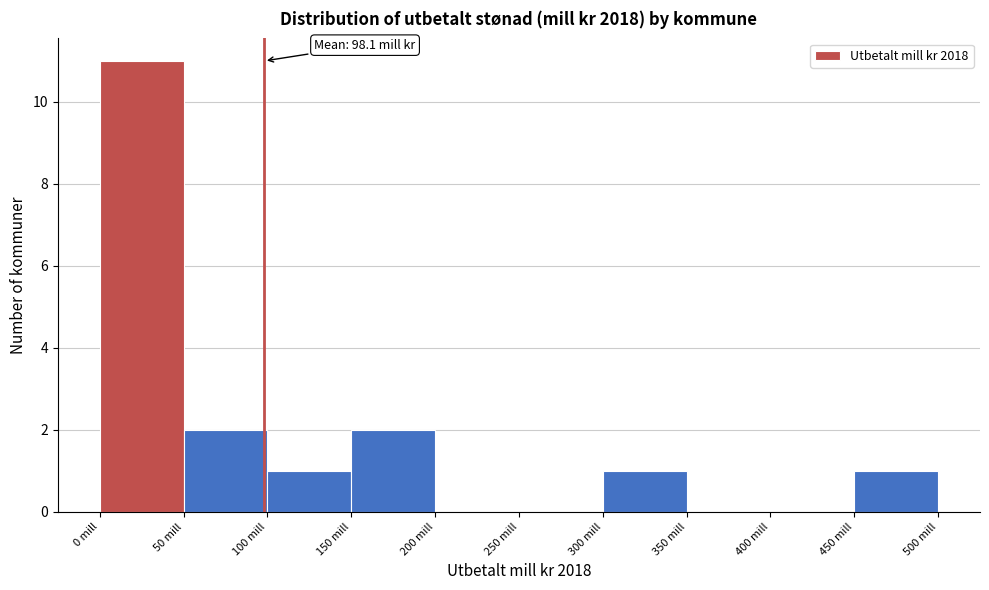

Over which range of the x-axis is the bar tallest?

0 to 50